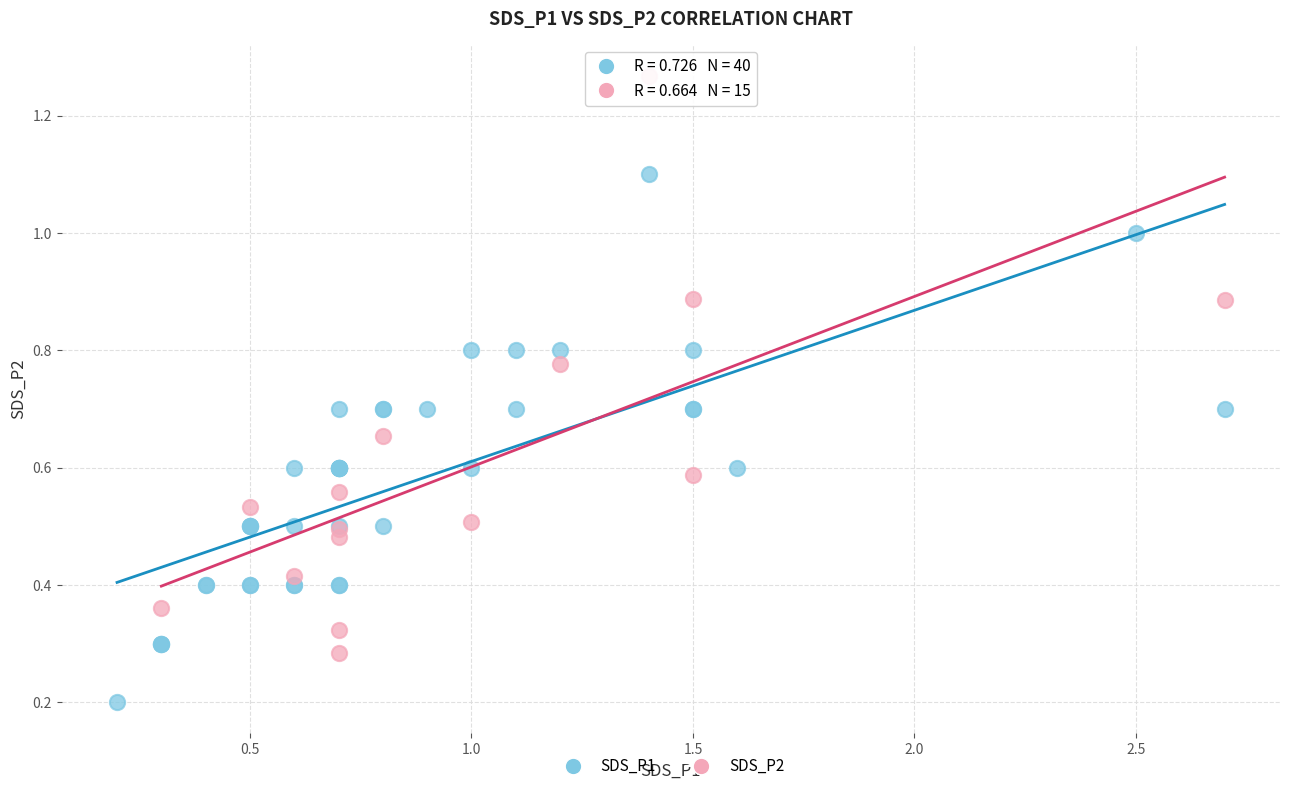

Which series reaches the maximum Y coordinate?

SDS_P2